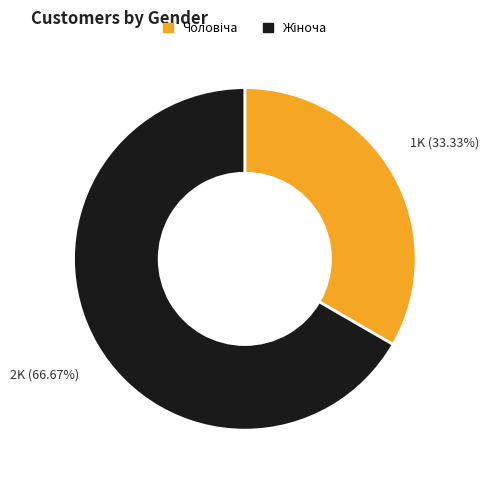

Is there a majority slice in this chart?

Yes